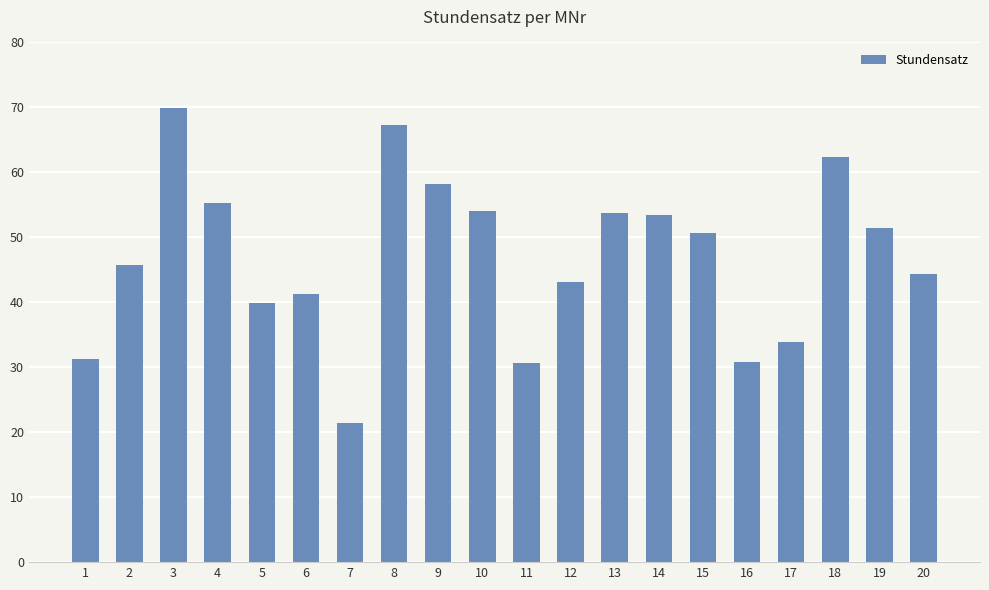

True or false: the data shows 75.9 at 9.

False